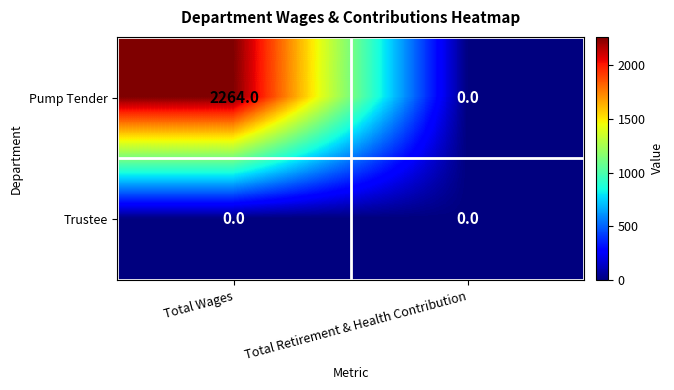

At which category is the sum across all series the highest?

Total Wages